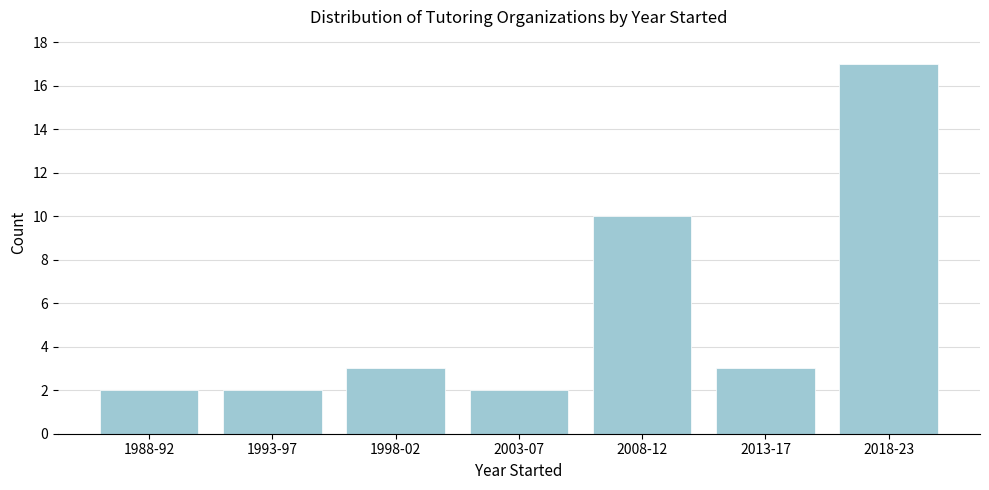

Reading left to right, what are all the values shown in this chart?

2	2	3	2	10	3	17